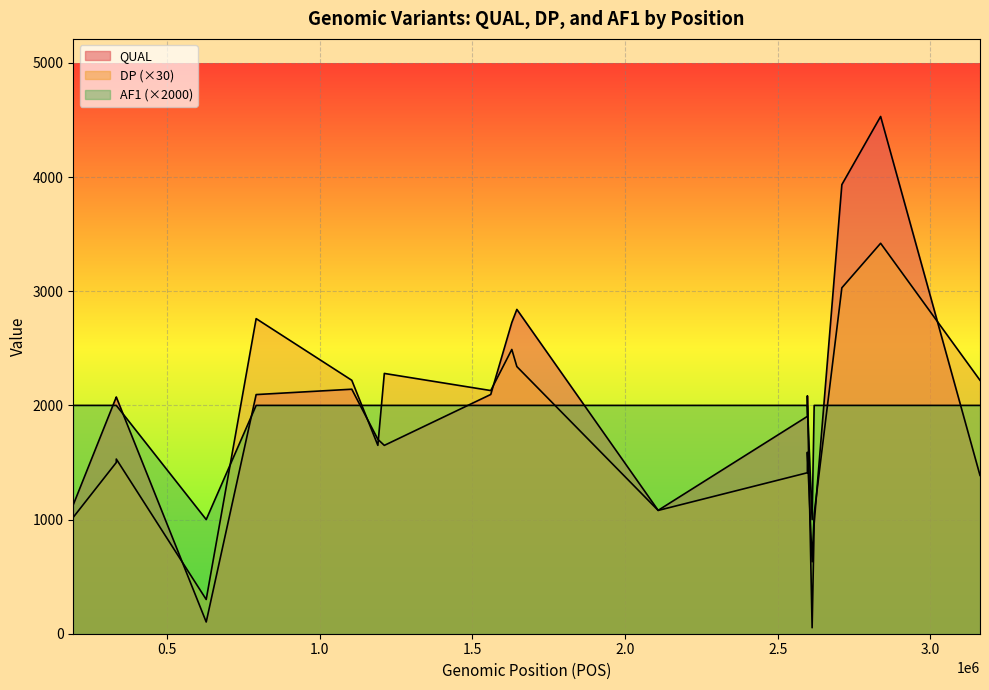

What are all the series names shown in the legend?

QUAL, DP, AF1